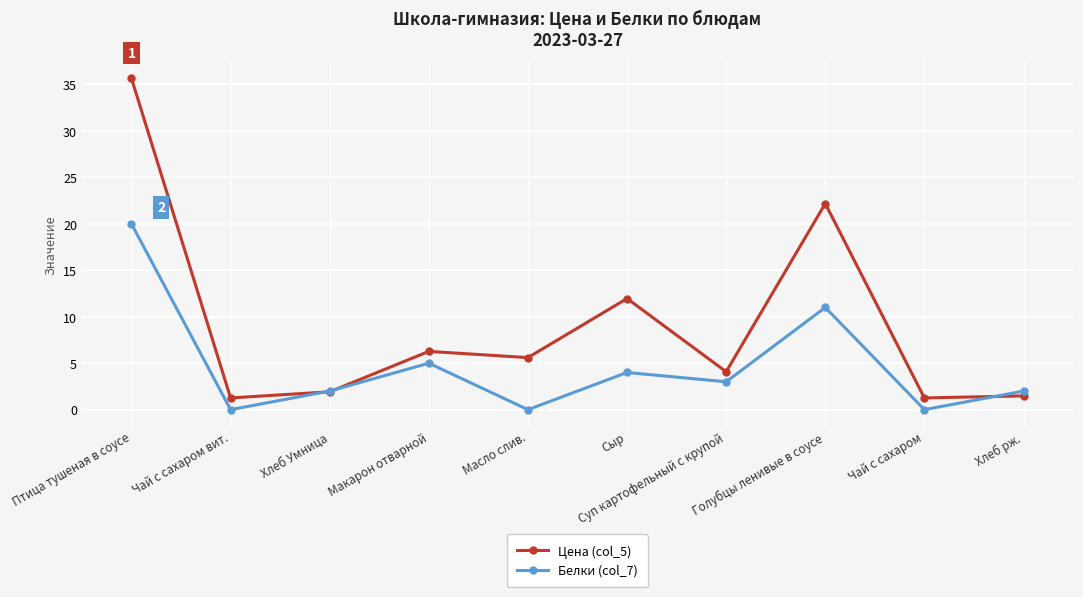

In Цена (col_5), how many points are lower than both neighbors (excluding endpoints)?

4